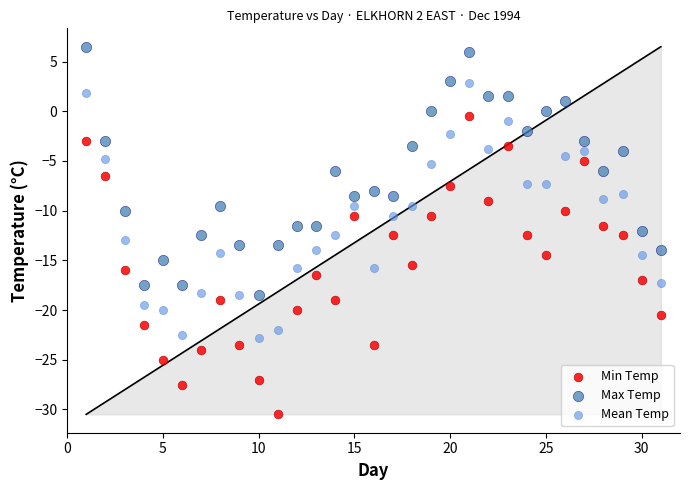

What is the X range (max minus min) for the scatter plot?

30.0